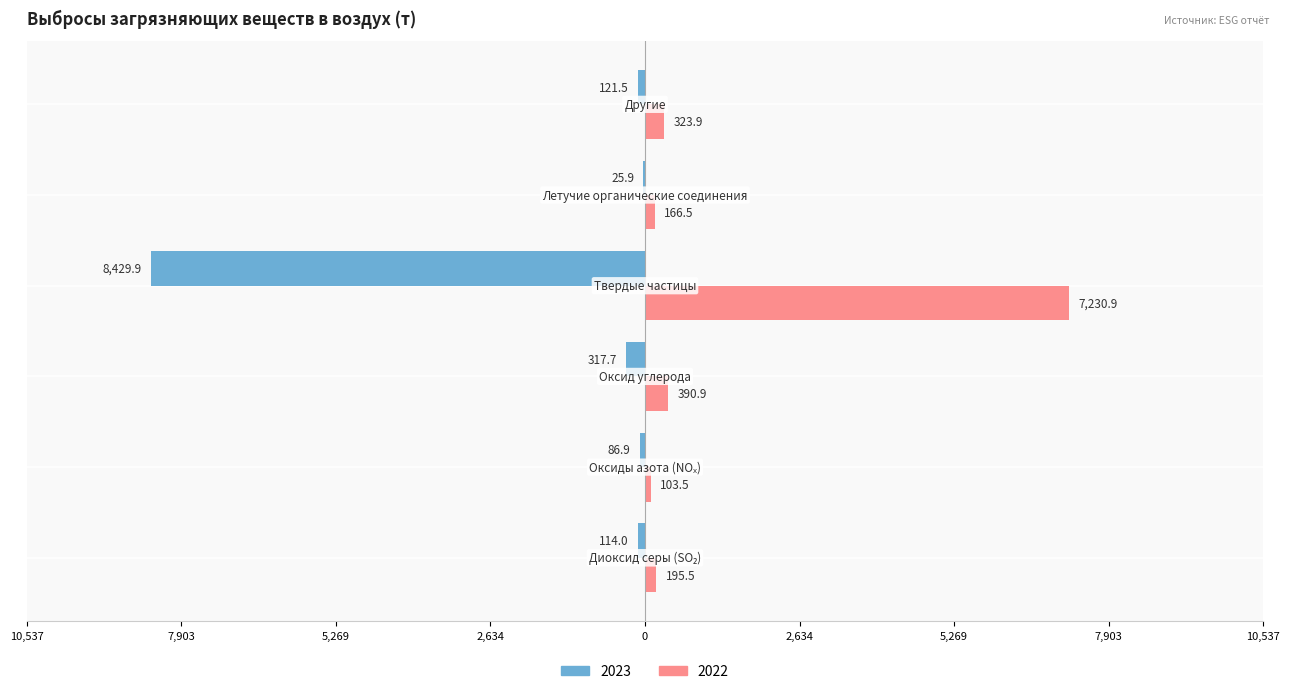

What is the value of the 2023 bar at the 2nd from the left?

-86.9